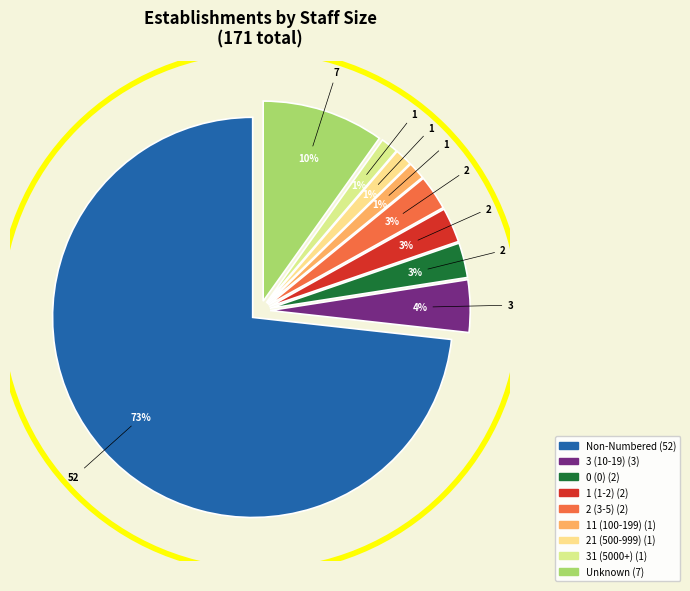

Does any single category account for the majority?

Yes